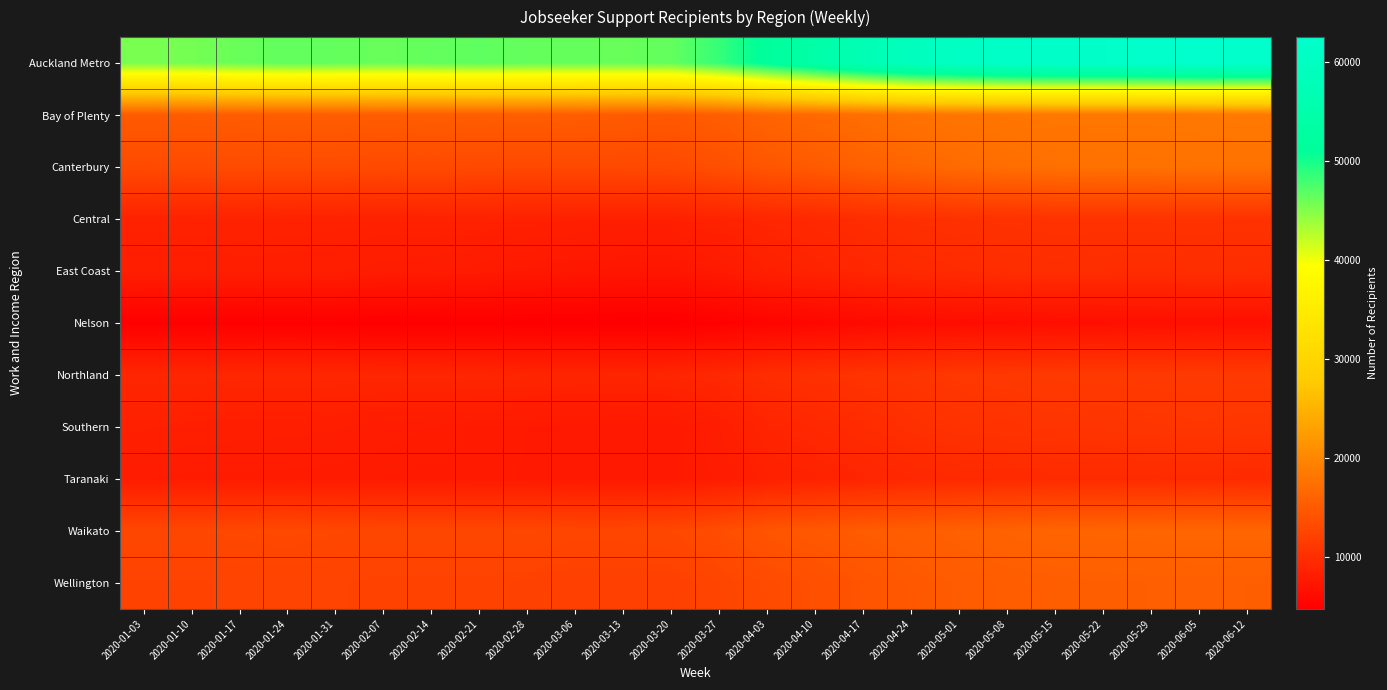

What is the difference between the highest and lowest values at 2020-05-08?

54820